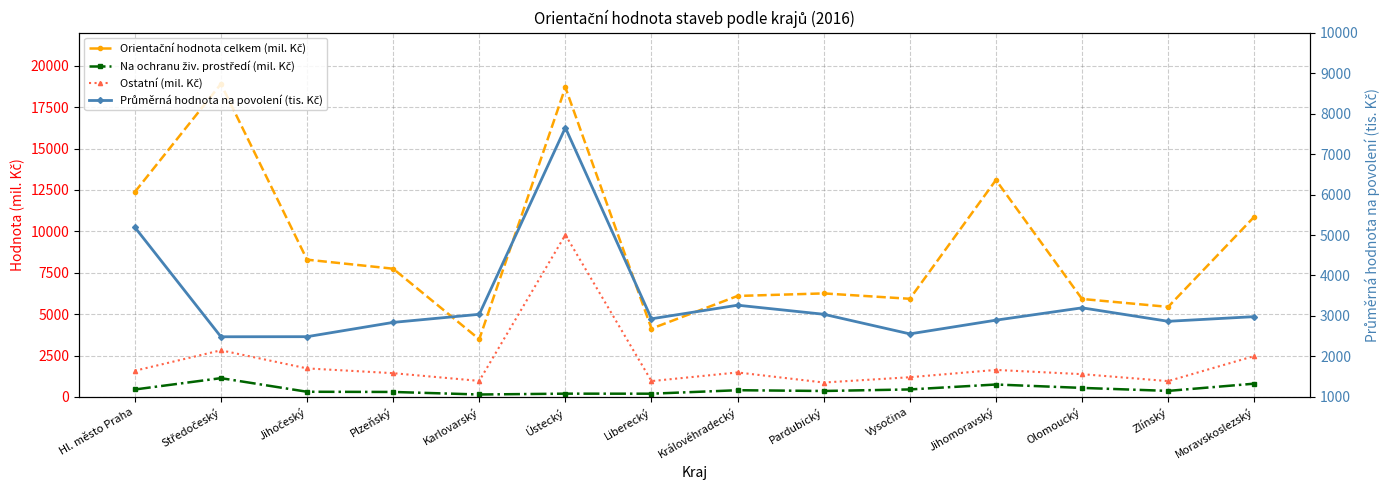

Is it true that Orientační hodnota celkem (mil. Kč) equals 5739 at Karlovarský?

False